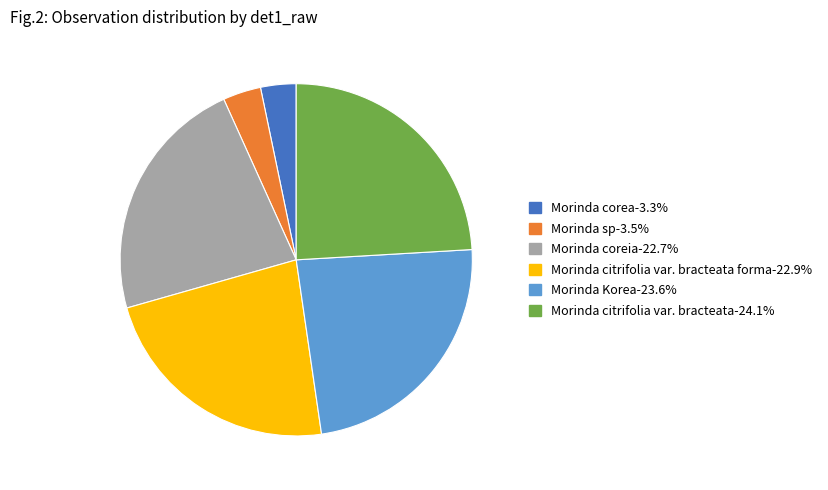

Is there a majority slice in this chart?

No